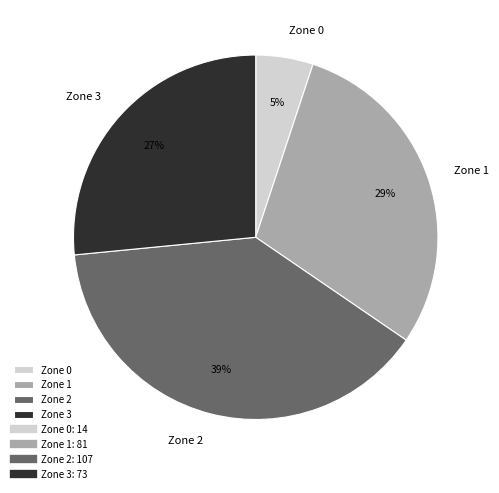

True or false: Zone 1 accounts for 29% of the total.

True